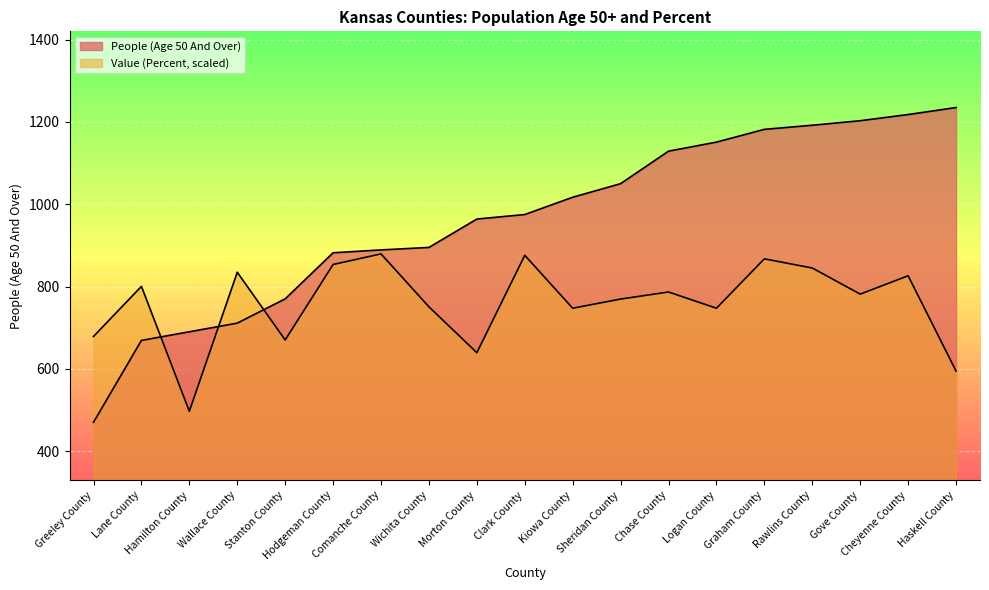

Reading left to right, what are all the values shown in this chart?

People (Age 50 And Over): 470.0	669.0	690.0	711.0	770.0	882.0	889.0	895.0	964.0	975.0	1017.0	1050.0	1129.0	1151.0	1182.0	1192.0	1203.0	1218.0	1235.0
Value (Percent): 678.6	800.4	496.8	834.7	670.0	853.6	879.3	750.7	639.2	875.9	747.2	769.5	786.7	747.2	867.3	845.0	781.5	826.1	594.6